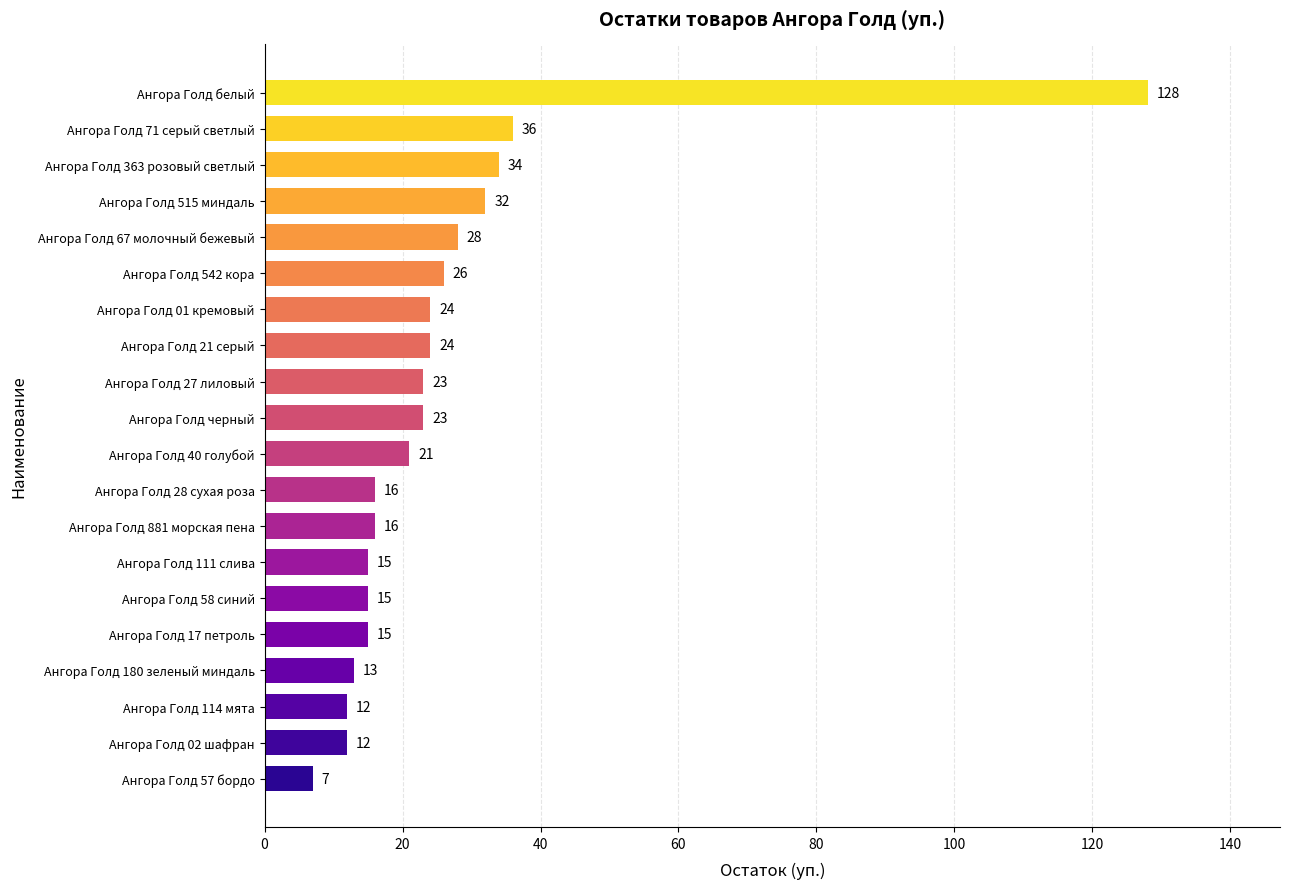

The value at Ангора Голд белый is 128. True or false?

True